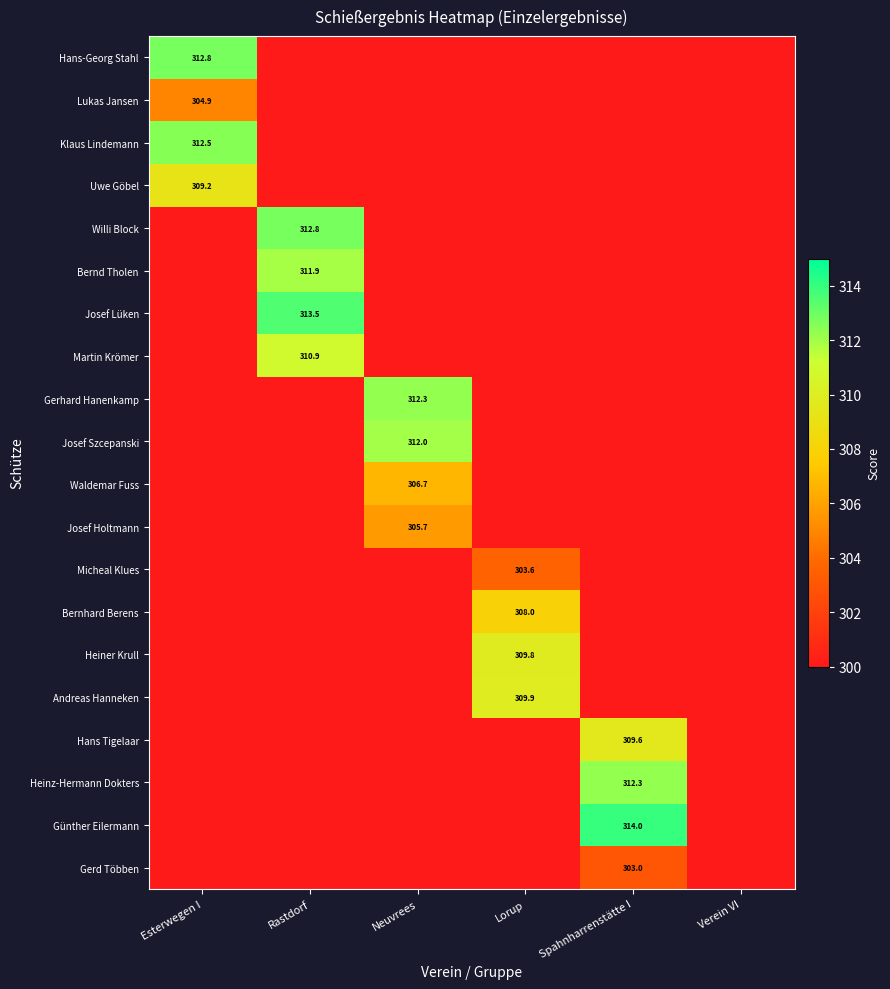

How many categories are shown in the chart?

6